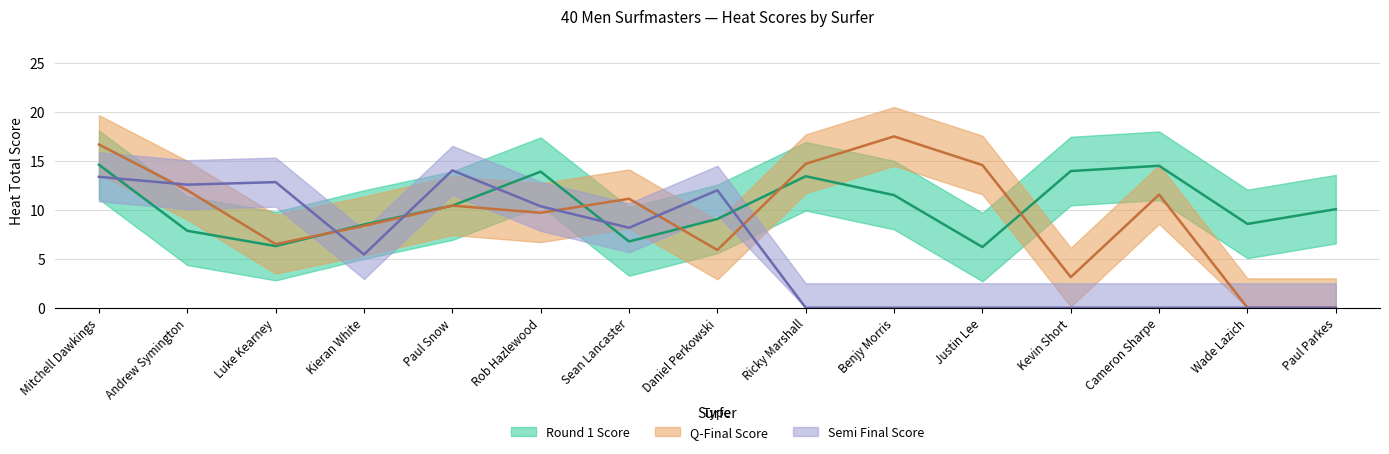

How many values in Semi Final Score are above zero?

8